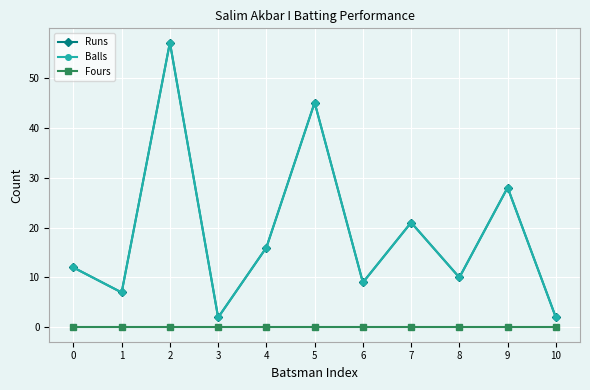

At how many categories does at least one series exceed 49?

1